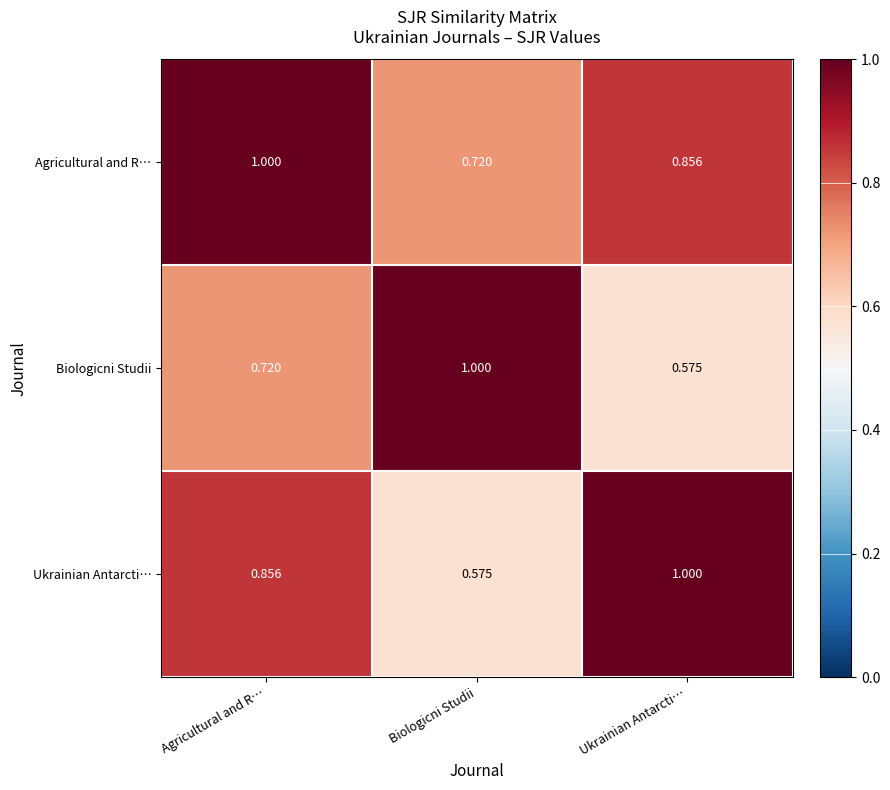

At which category is the sum across all series the highest?

Agricultural and R…